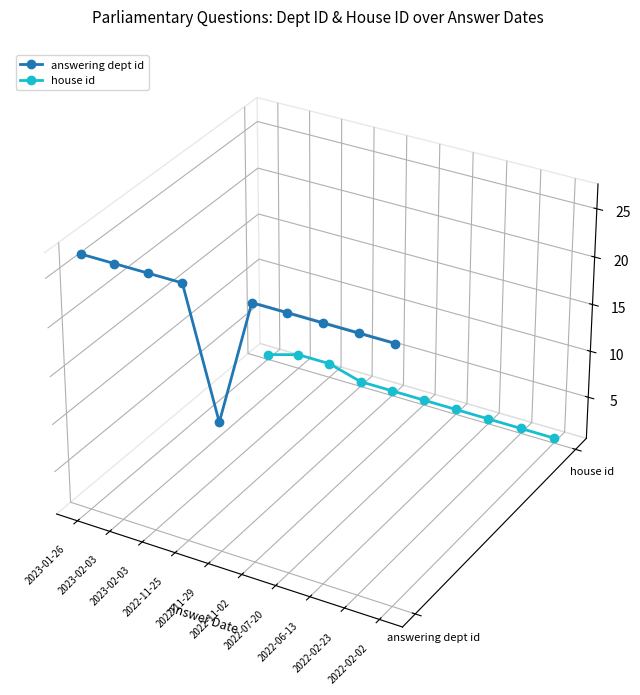

True or false: house id has more than 2 interior local peaks.

False